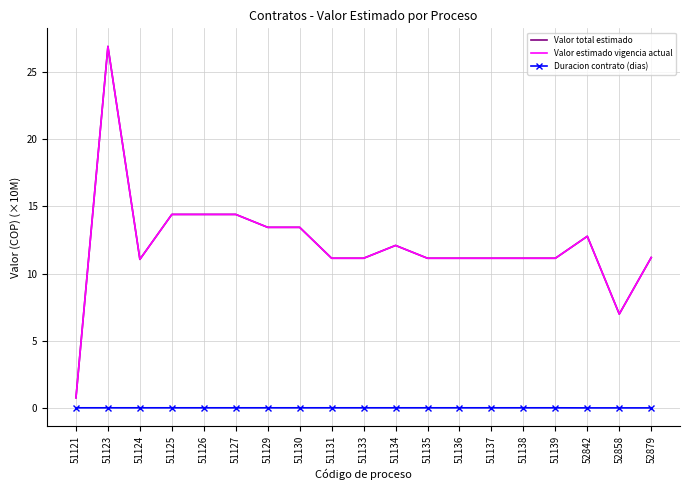

The Duracion contrato (dias) series shows 0.0 at 51129. True or false?

True